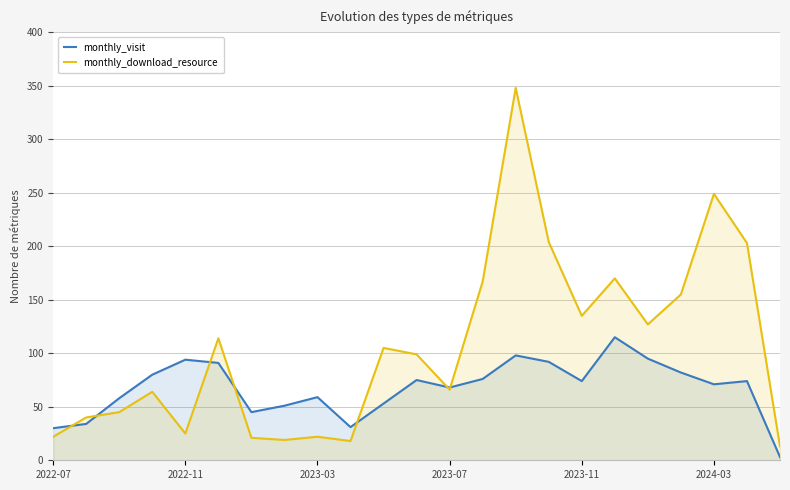

Rank the series by their average value, from lowest to highest.

monthly_visit, monthly_download_resource